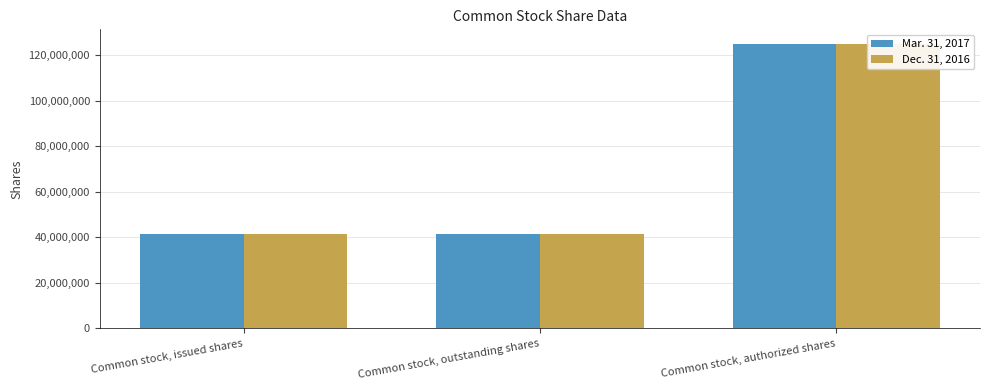

What is the lowest value of the Mar. 31, 2017 series?

41532545